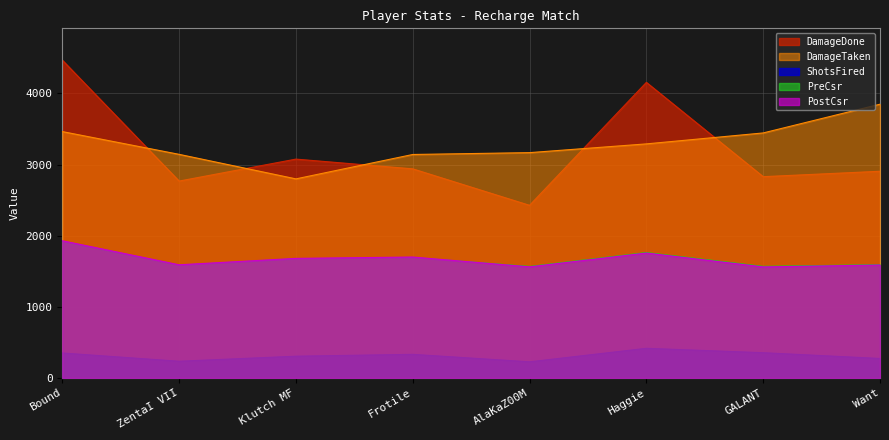

Is the value of PostCsr at ZentaI VII greater than the value of DamageDone at Haggie?

No